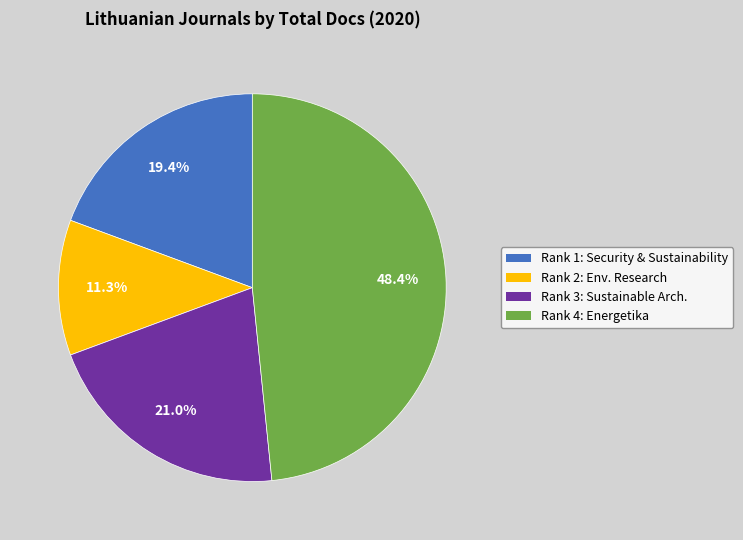

Is there any slice that represents more than half of the pie?

No